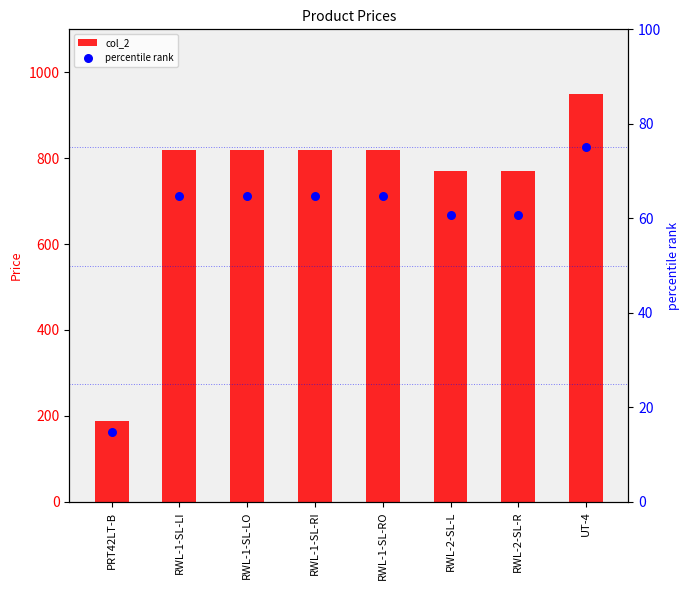

At how many categories does at least one series exceed 820?

1